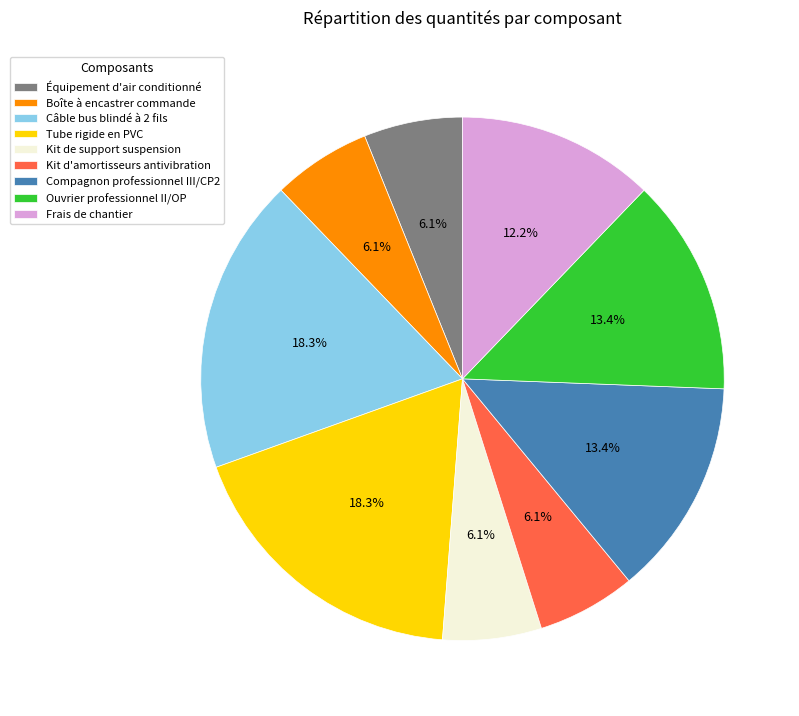

To the nearest percent, what is the difference between the Frais de chantier and Compagnon professionnel III/CP2 slice percentages?

1%